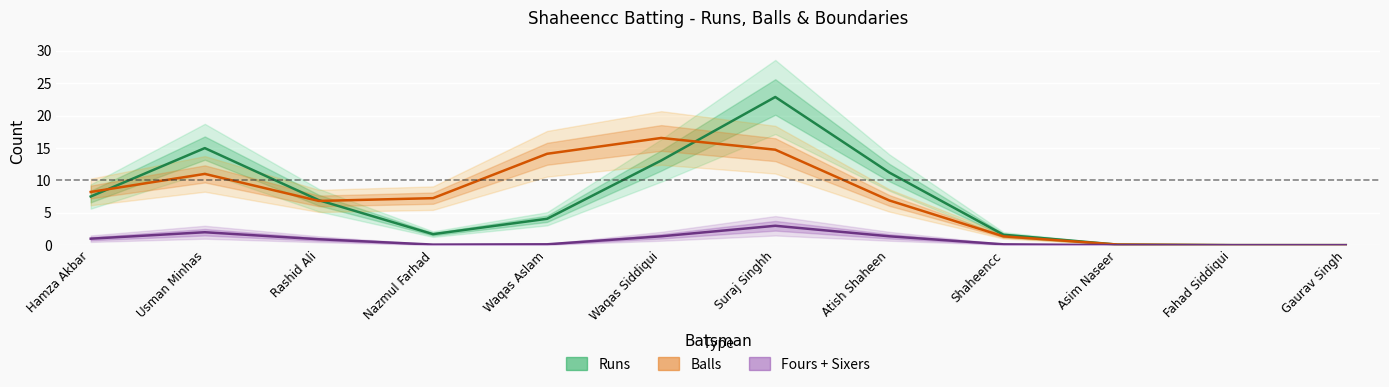

True or false: Runs and Fours + Sixers cross at least once.

False